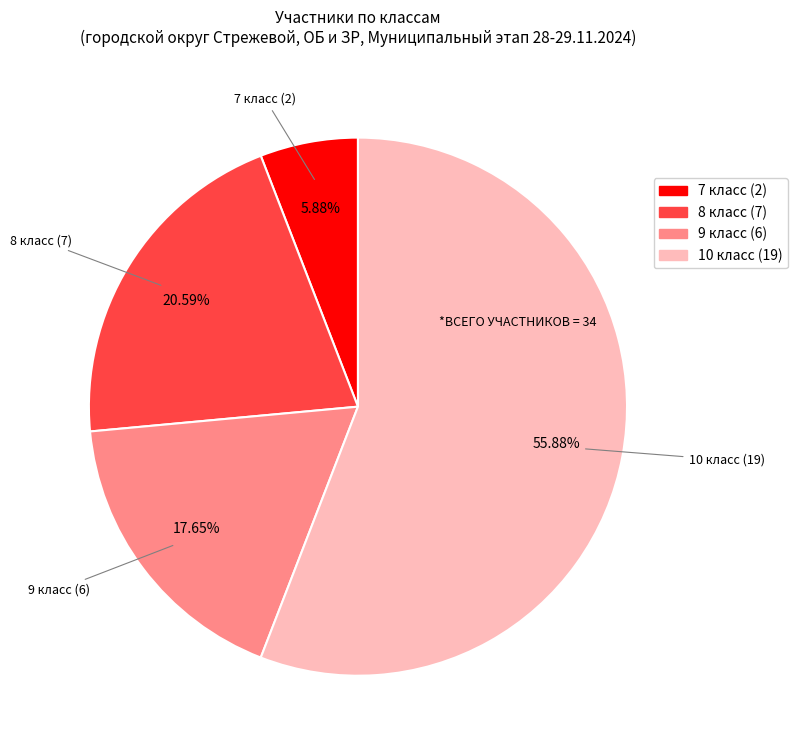

Rank the categories by value from lowest to highest.

7 класс, 9 класс, 8 класс, 10 класс